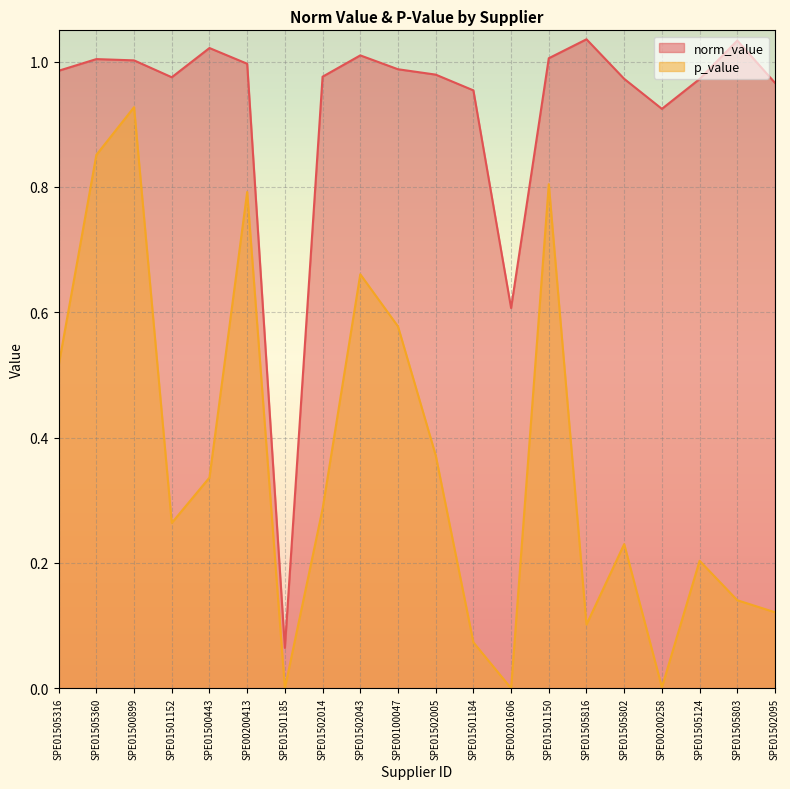

What is the sum of the norm_value values at SPE01501185 and SPE01505803?

1.1